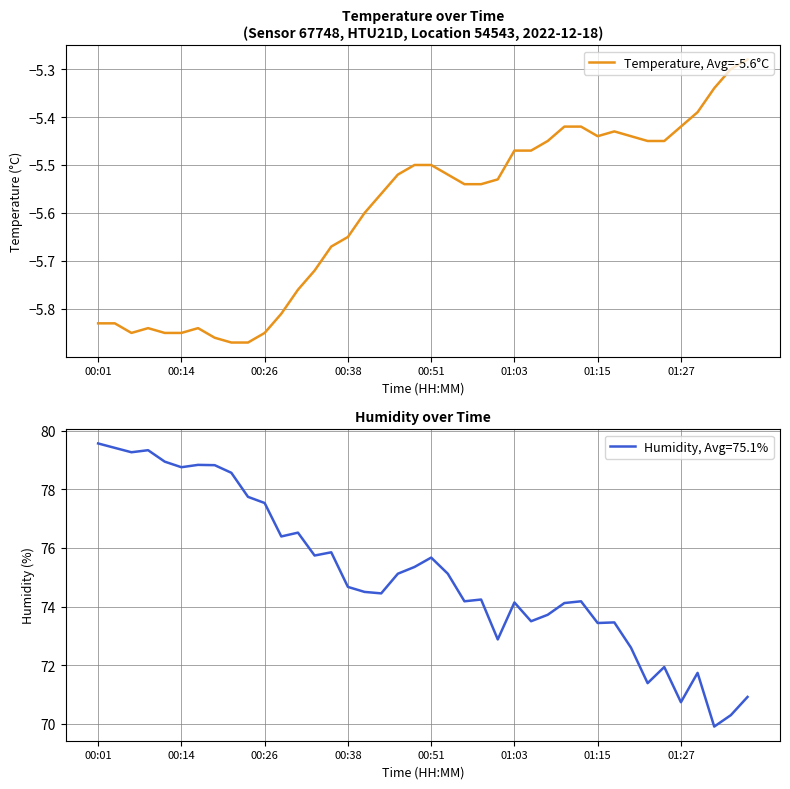

True or false: the data shows -3.6 at 12.

False